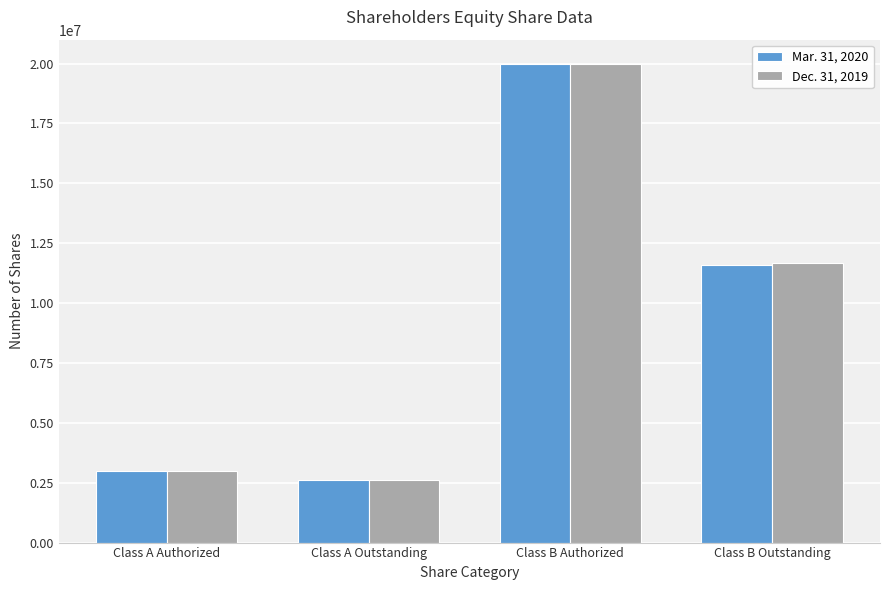

Are the bars grouped side by side (vs. stacked)?

Yes